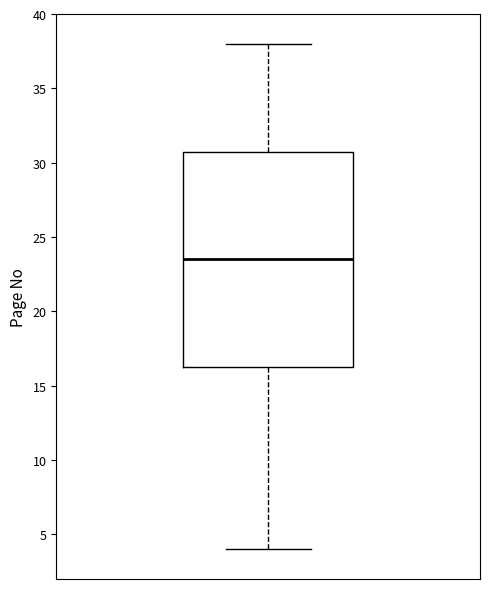

Transcribe this box plot: give where the median line is, the range the box spans, and where the two whiskers end, as read against the y-axis. The values are not printed on the chart, so give them approximately, as read against the axis.

median 23.5, box 16.5 to 31.0, whiskers 4.0 to 38.0